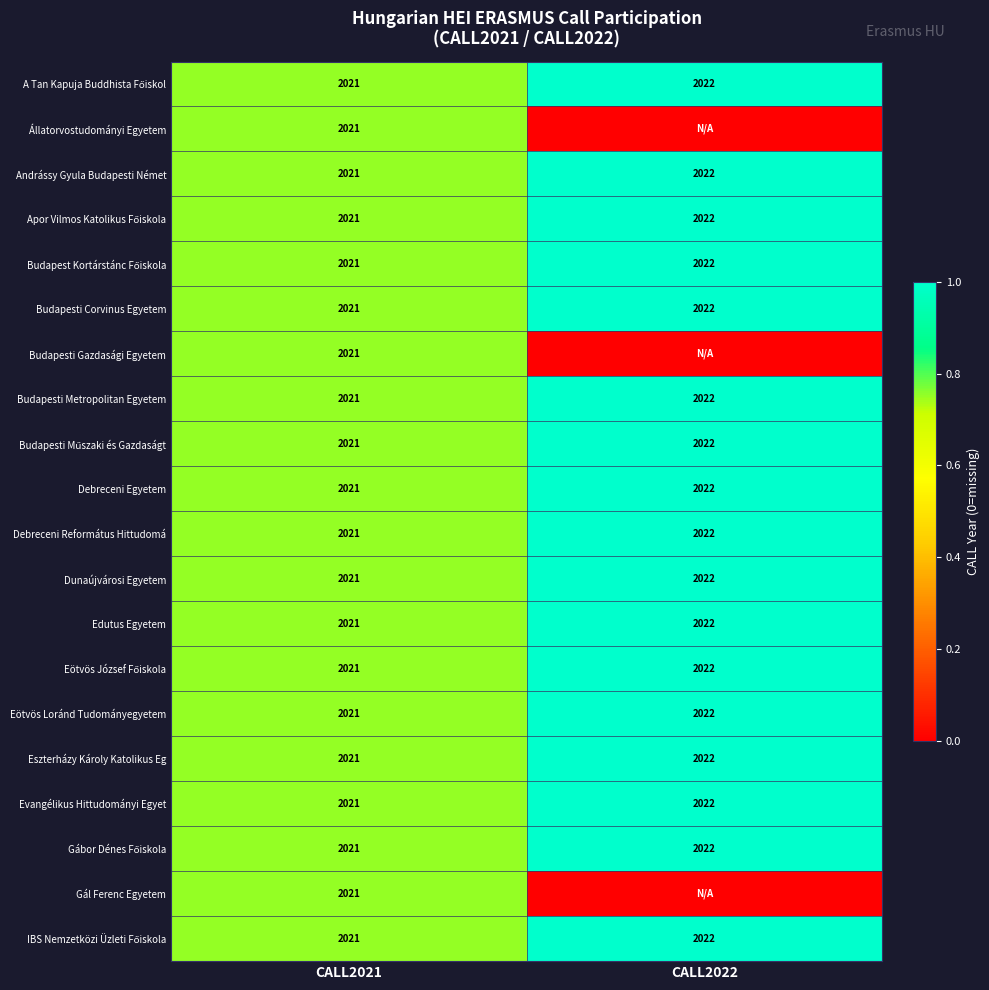

The value of Evangélikus Hittudományi Egyet at CALL2022 is 1005. True or false?

False